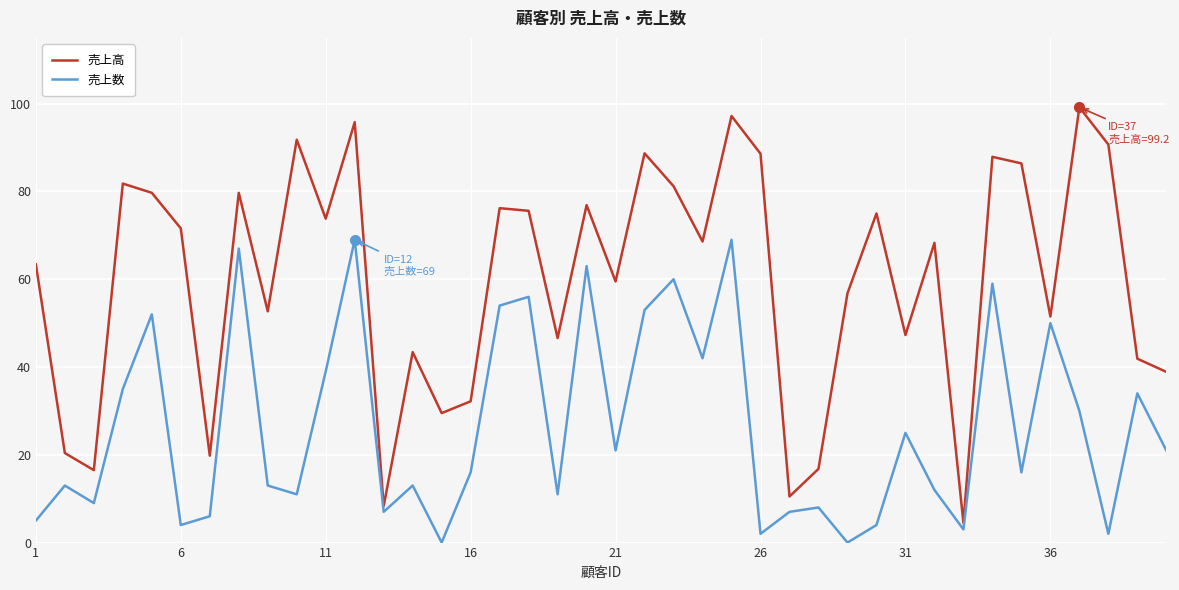

Which series has the widest spread of values?

売上高